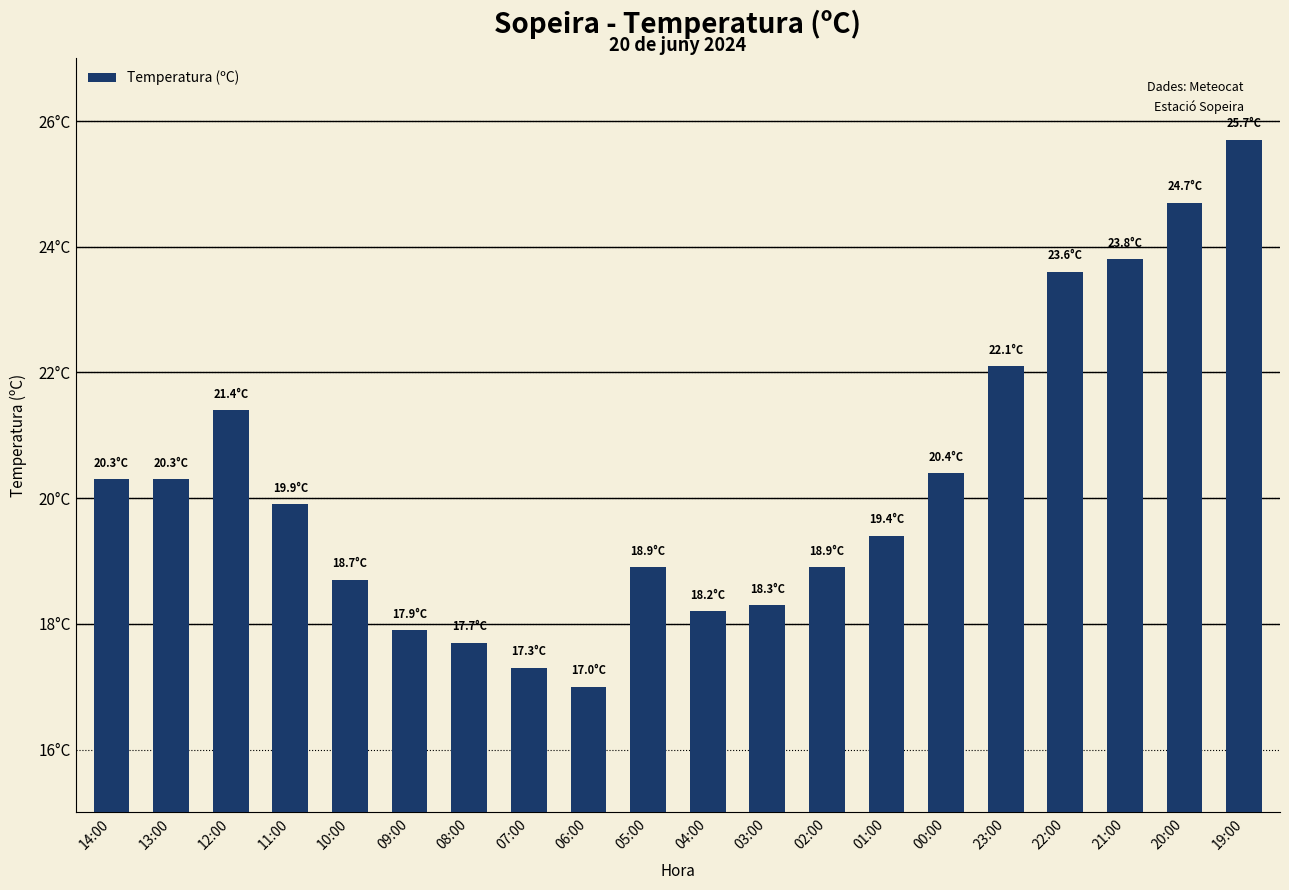

Read the value at 13:00.

20.3